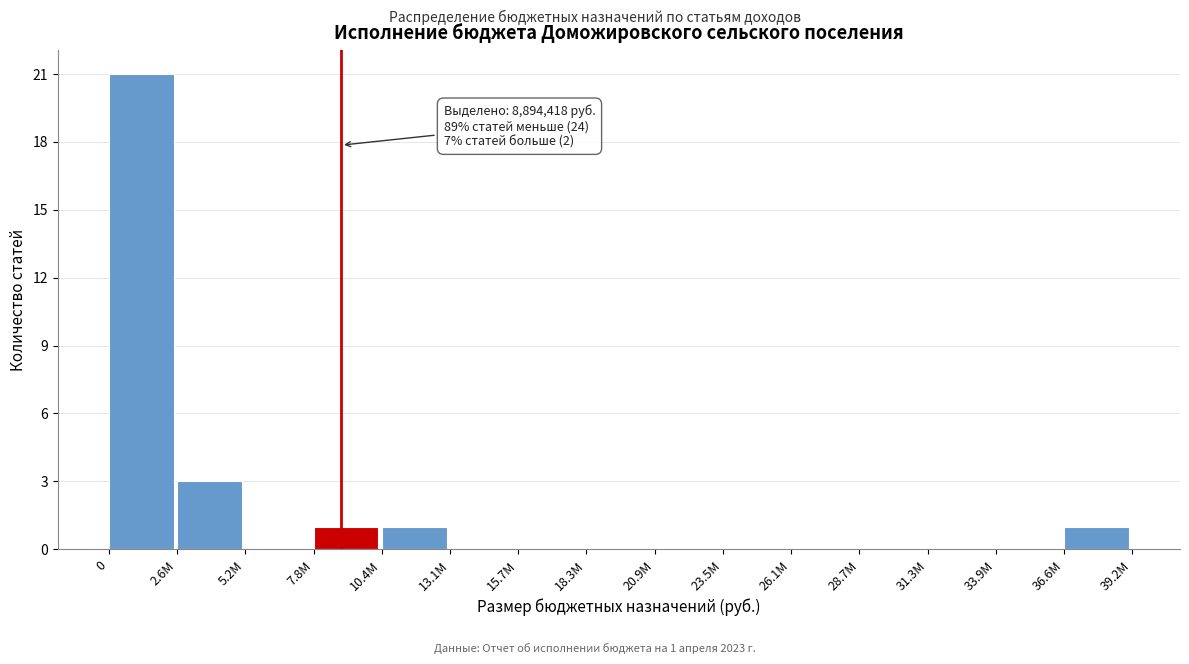

Reading left to right, transcribe all the data shown in this chart.

0=21	2.6M=3	5.2M=0	7.8M=1	10.4M=1	13.1M=0	15.7M=0	18.3M=0	20.9M=0	23.5M=0	26.1M=0	28.7M=0	31.3M=0	33.9M=0	36.6M=1